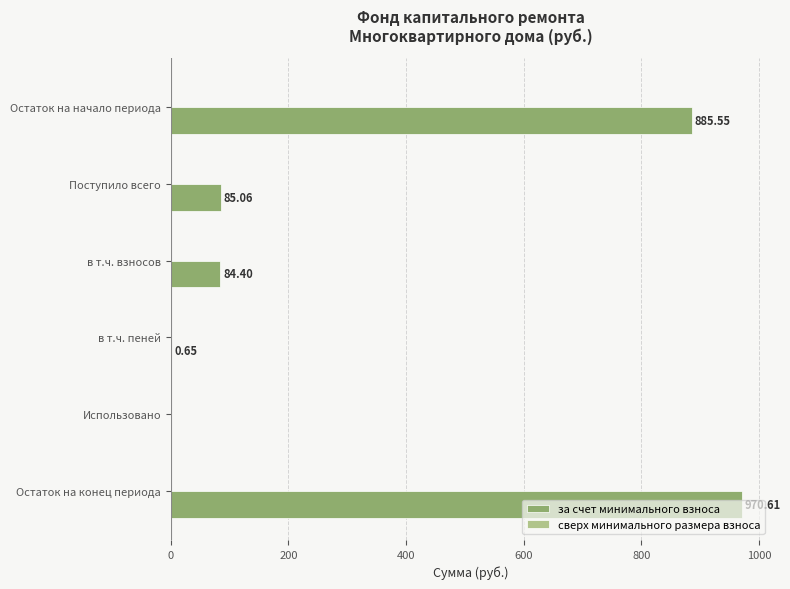

Where is the data nearest to the value 485?

Поступило всего